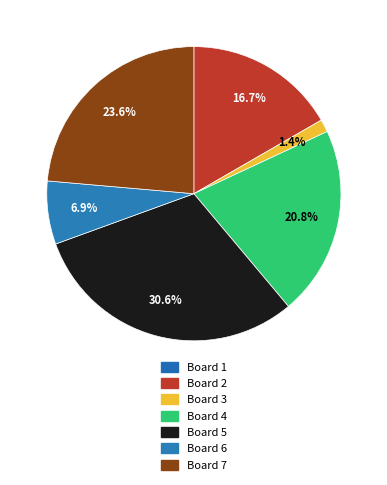

Do Board 3 and Board 5 together represent more than half of the pie?

No